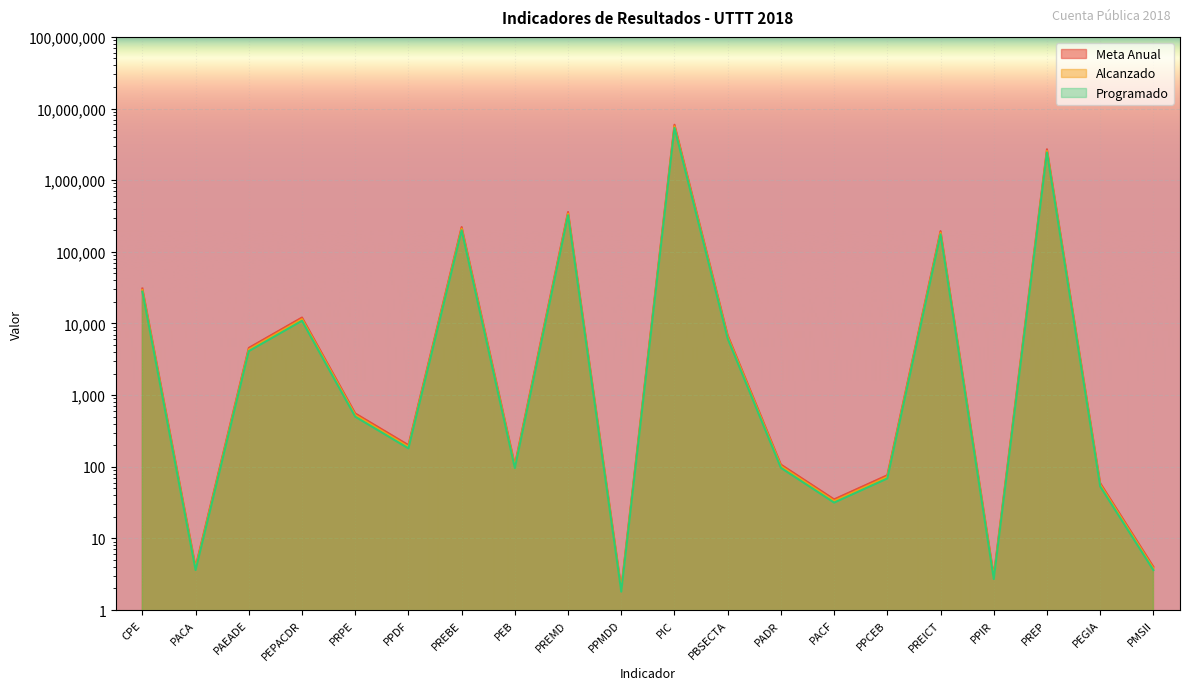

Which series changed the most between PREP and PEGIA?

Meta Anual